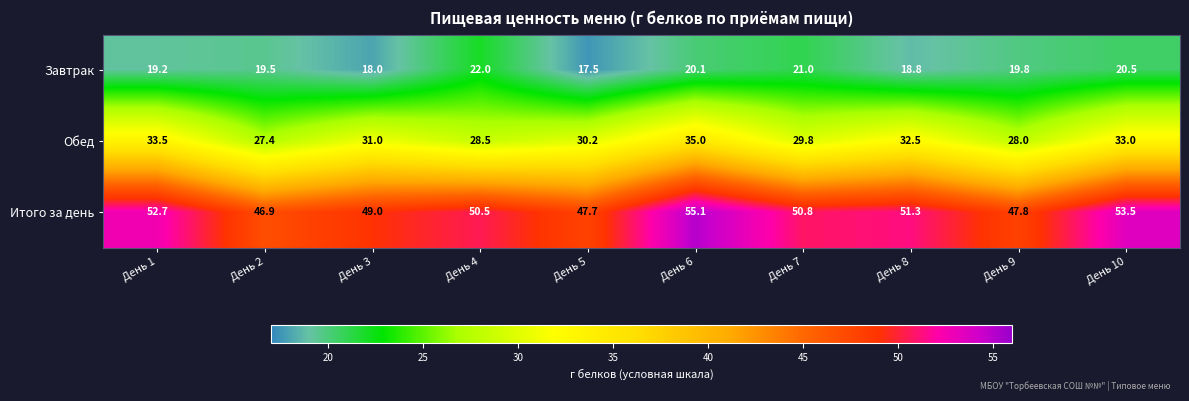

At which category is the sum across all series the highest?

День 6